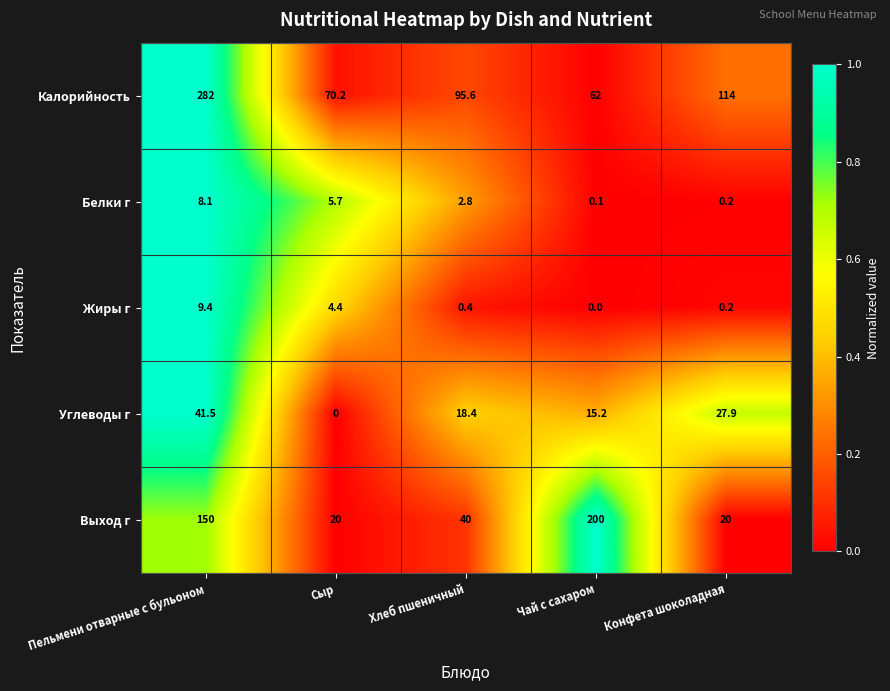

Which label corresponds to the largest value in the chart?

Пельмени отварные с бульоном